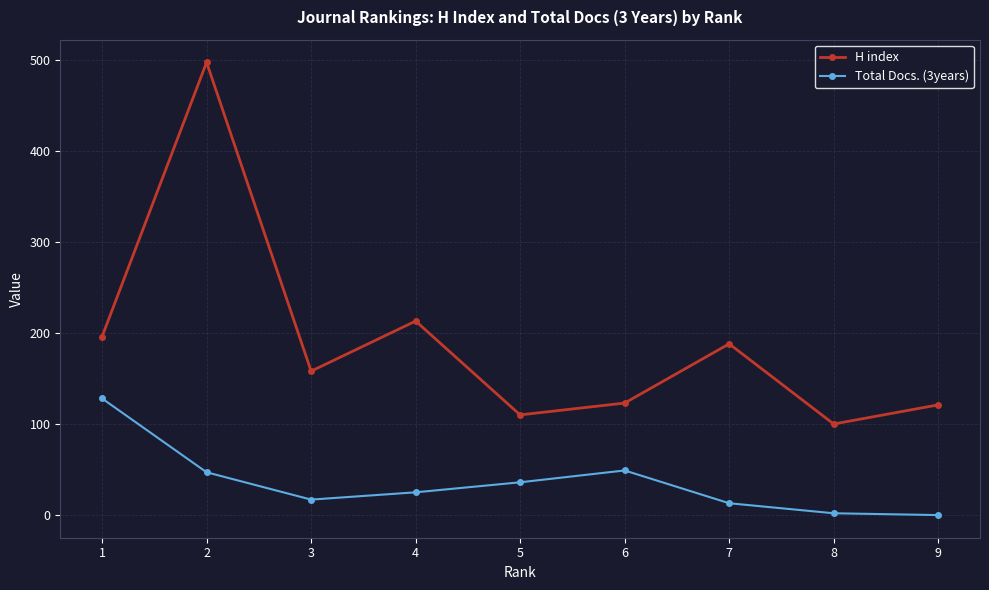

True or false: H index has more than 2 points higher than both neighbors.

True